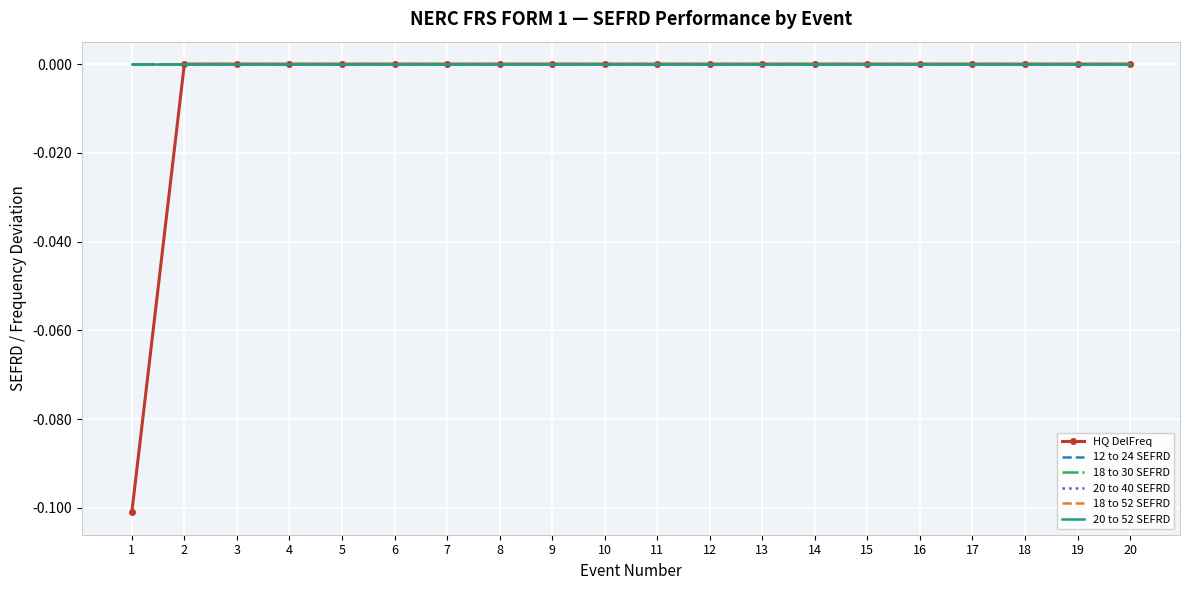

Count the number of categories in the chart.

20